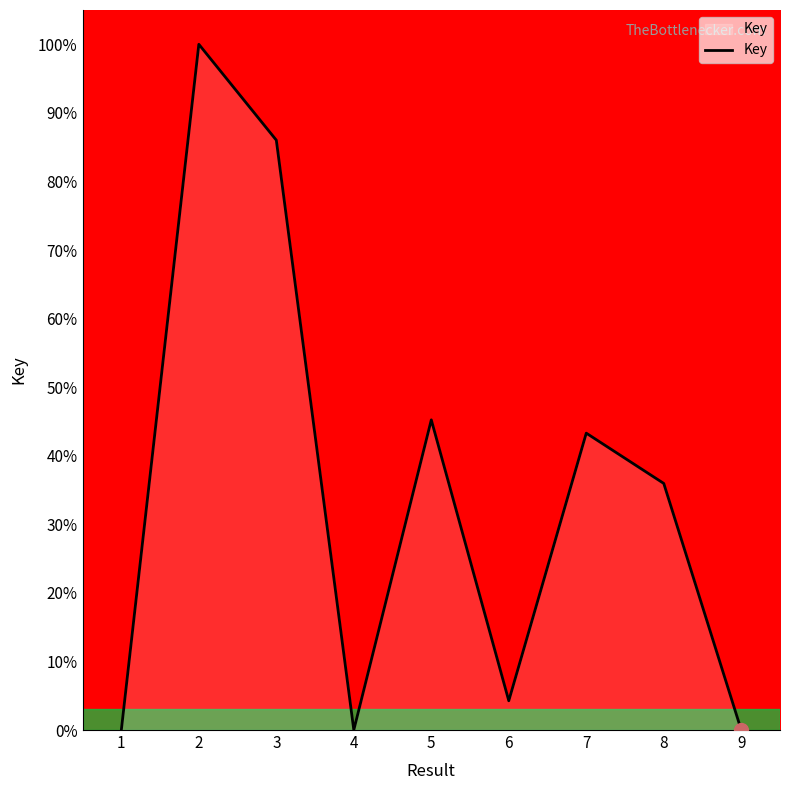

What is the greatest value displayed?

100.0